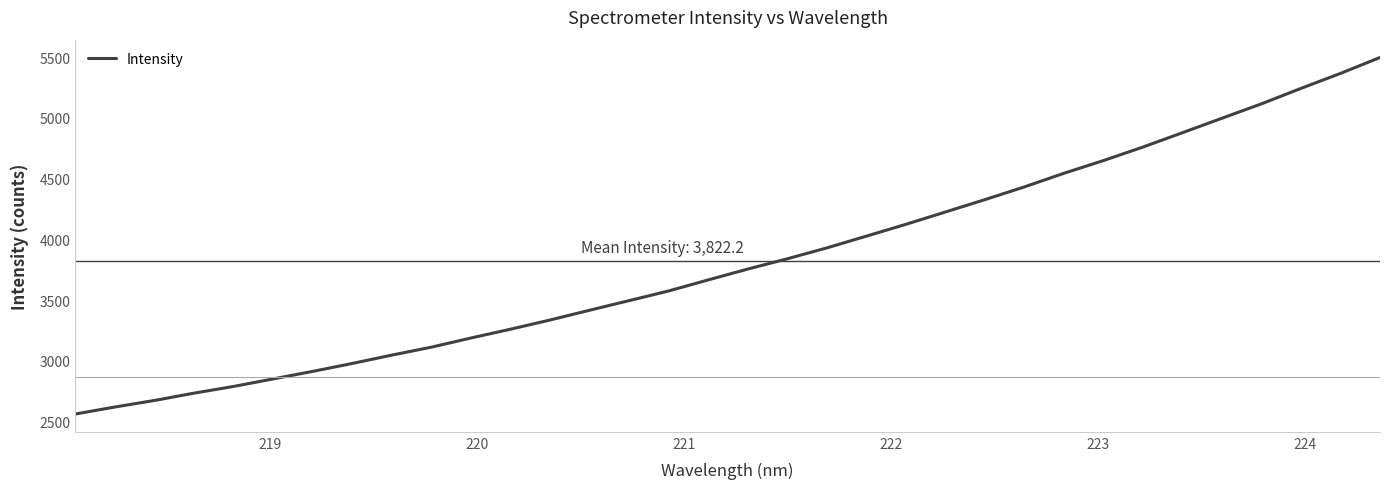

What is the smallest value displayed?

2563.4